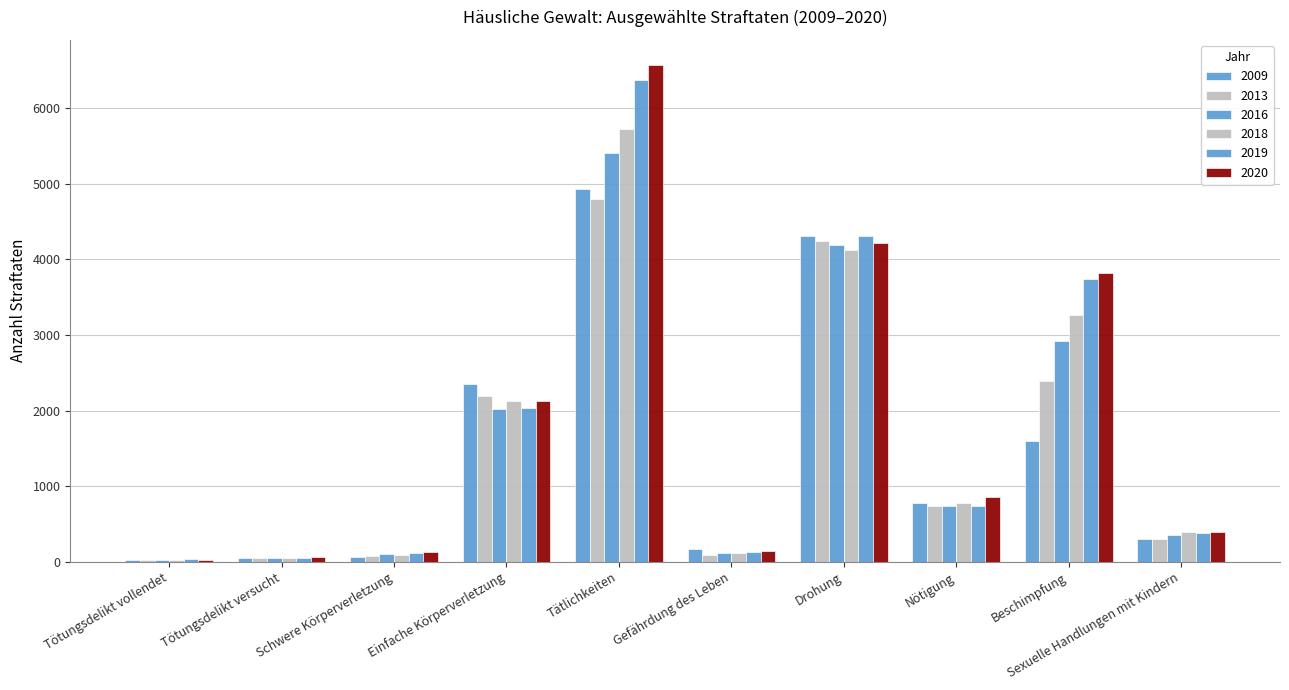

How many groups of bars are there?

10